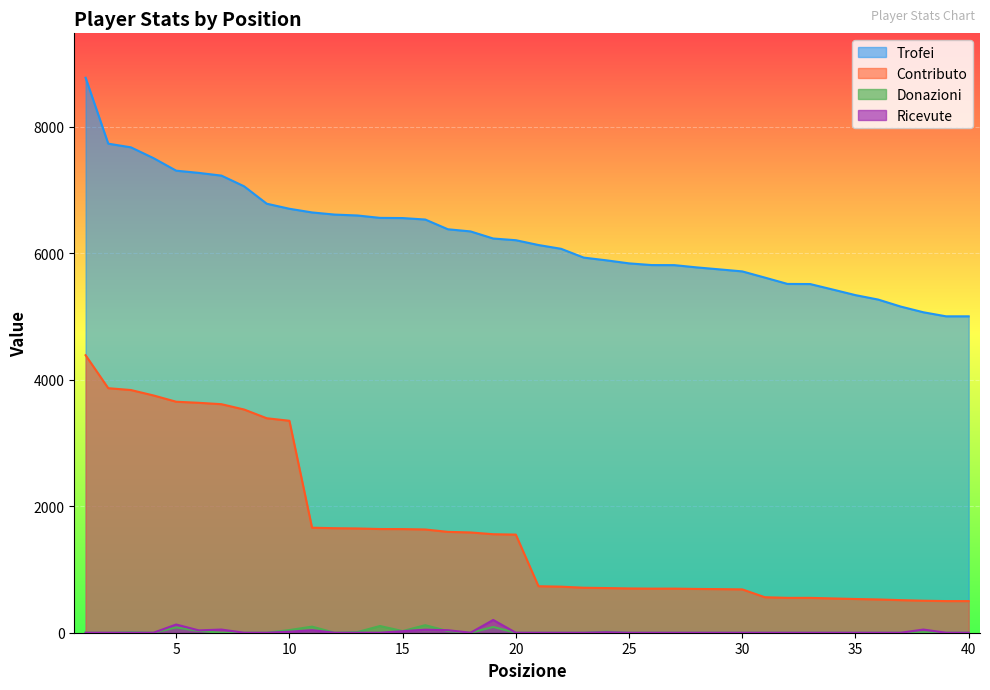

The value of Ricevute at 7 is 50. True or false?

True